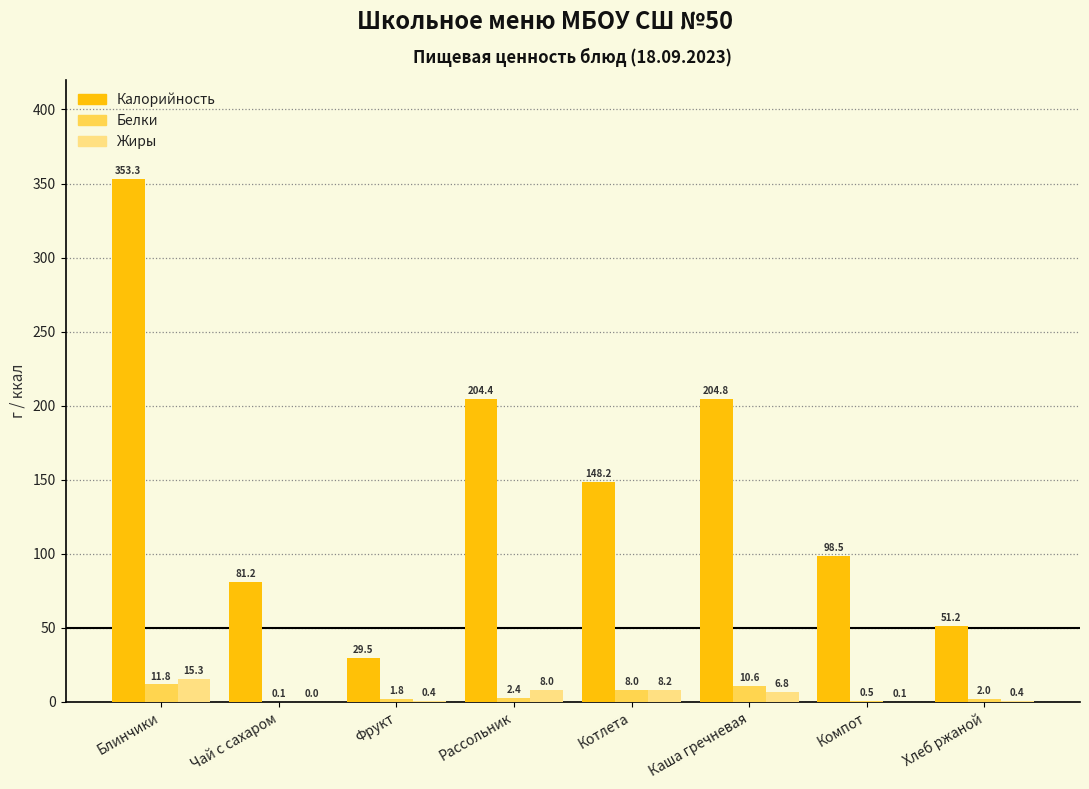

What is the sum of all Жиры values?

39.2